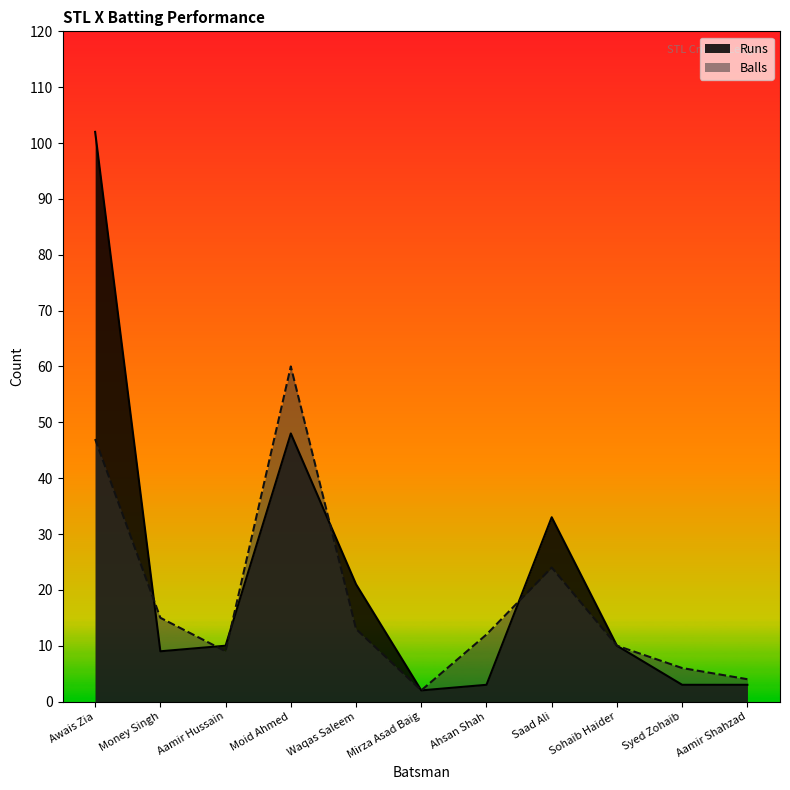

At how many categories does at least one series exceed 66?

1